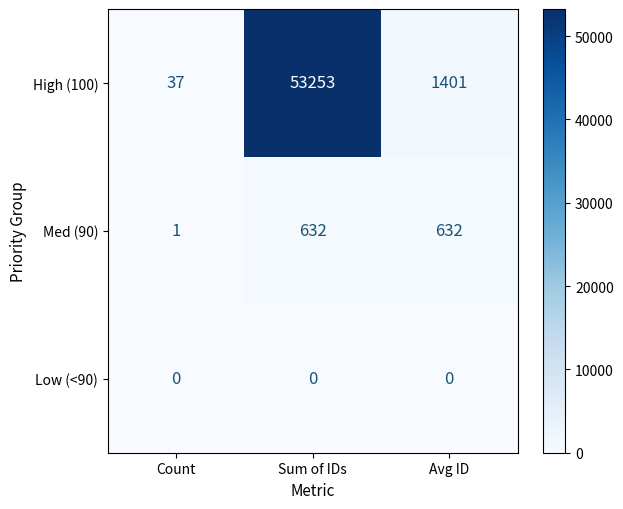

Reading right to left, what are all the values shown in this chart?

High (100): 1401	53253	37
Med (90): 632	632	1
Low (<90): 0	0	0